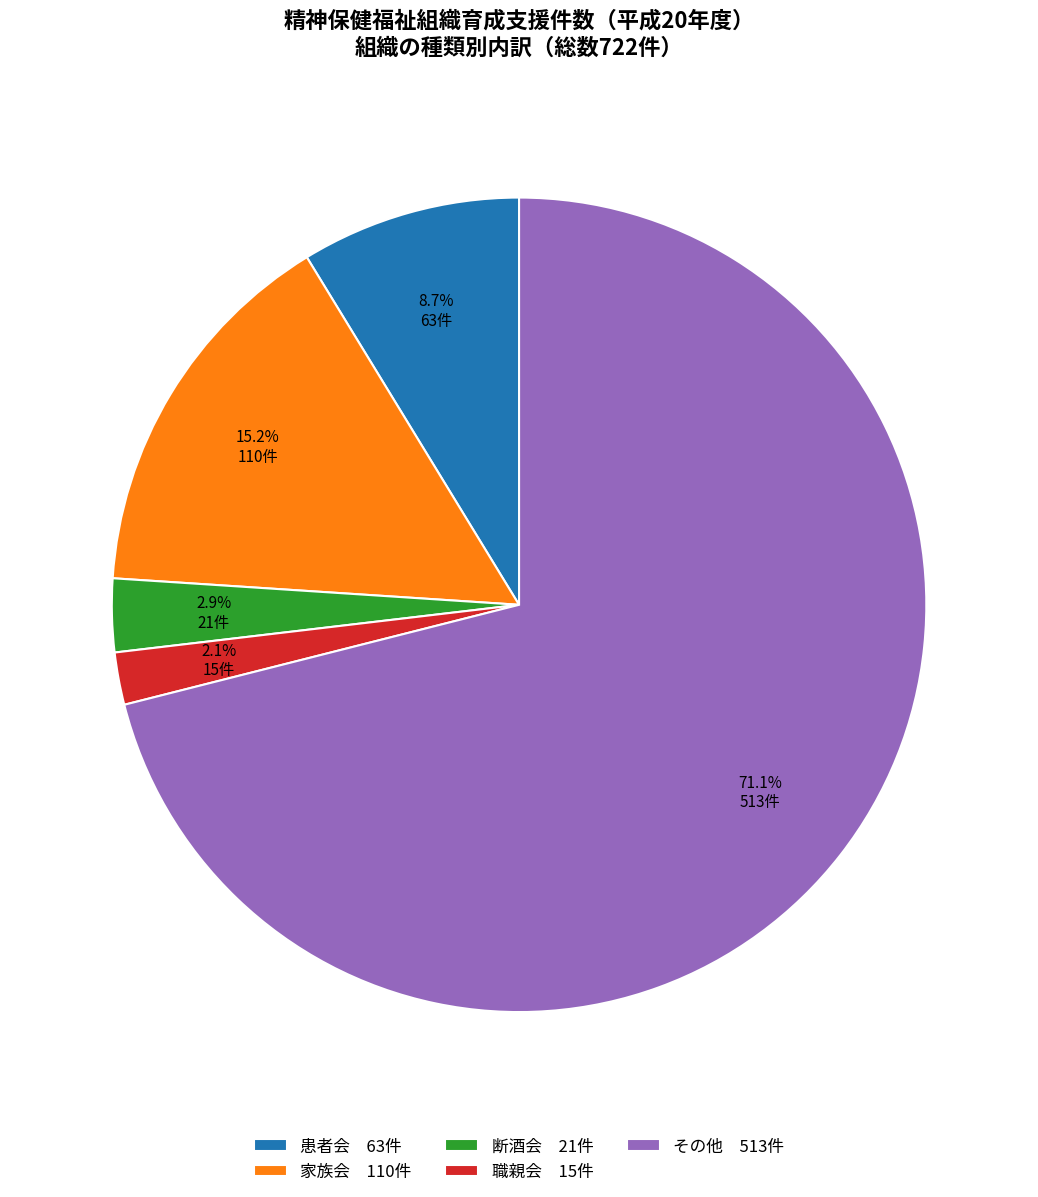

To the nearest percent, what is the average slice percentage?

20%